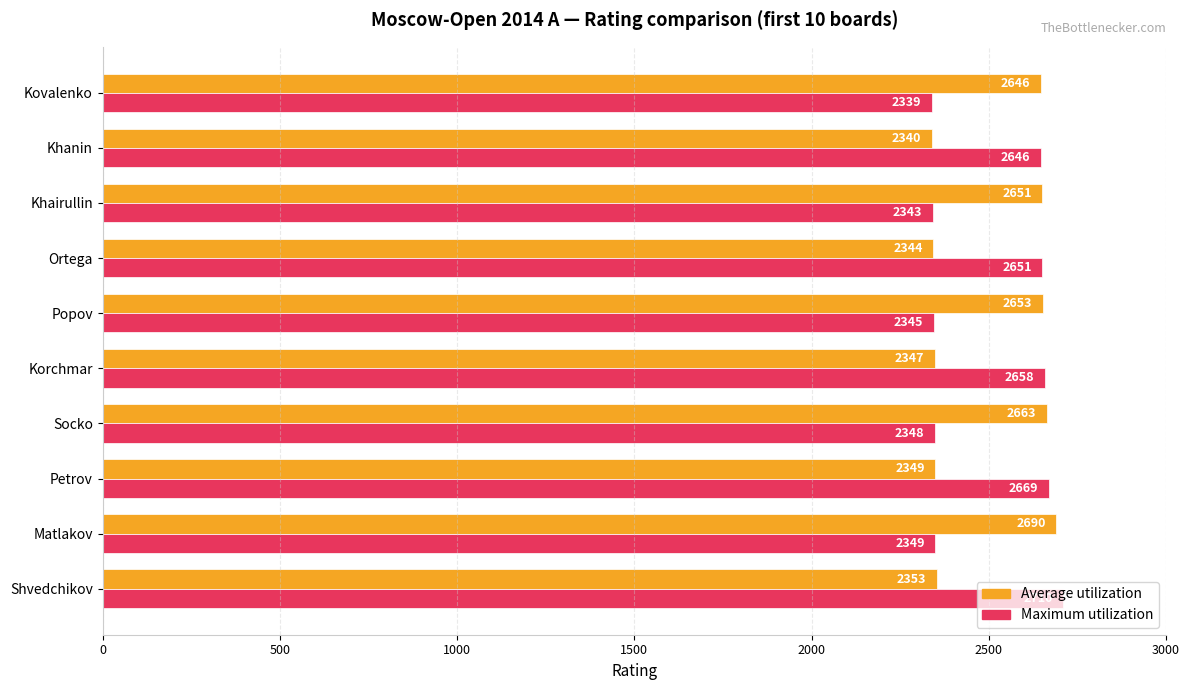

At how many categories does at least one series exceed 2701?

1